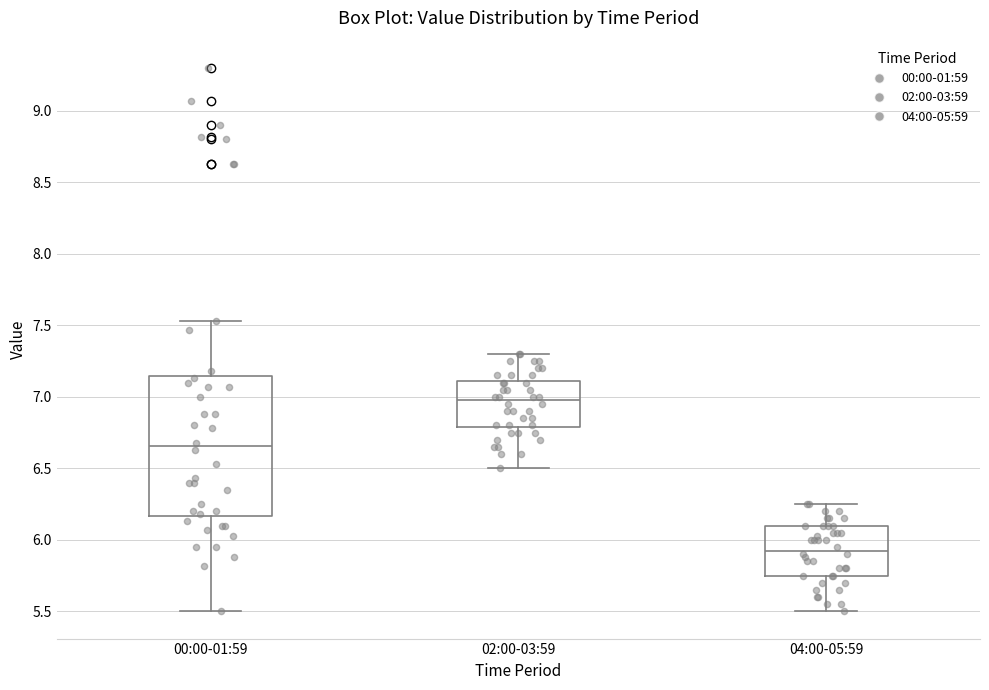

Comparing the boxes themselves (not the whiskers), which one is the tallest?

00:00-01:59